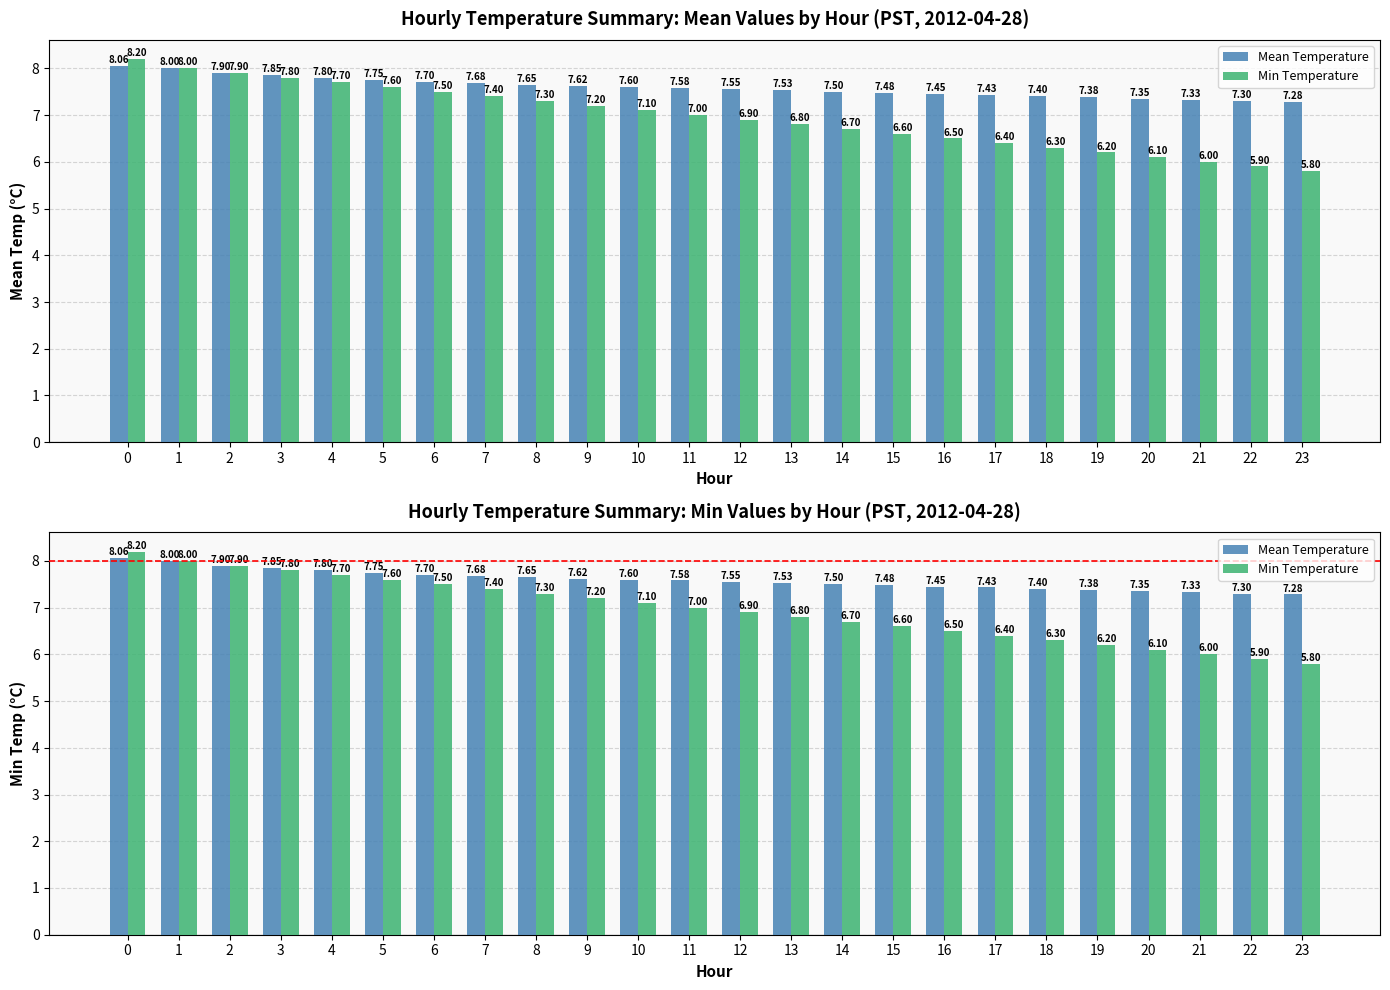

Reading left to right, extract all data points from this chart.

Mean Temperature: 8.1	8.0	7.9	7.8	7.8	7.8	7.7	7.7	7.7	7.6	7.6	7.6	7.5	7.5	7.5	7.5	7.5	7.4	7.4	7.4	7.3	7.3	7.3	7.3
Min Temperature: 8.2	8.0	7.9	7.8	7.7	7.6	7.5	7.4	7.3	7.2	7.1	7.0	6.9	6.8	6.7	6.6	6.5	6.4	6.3	6.2	6.1	6.0	5.9	5.8